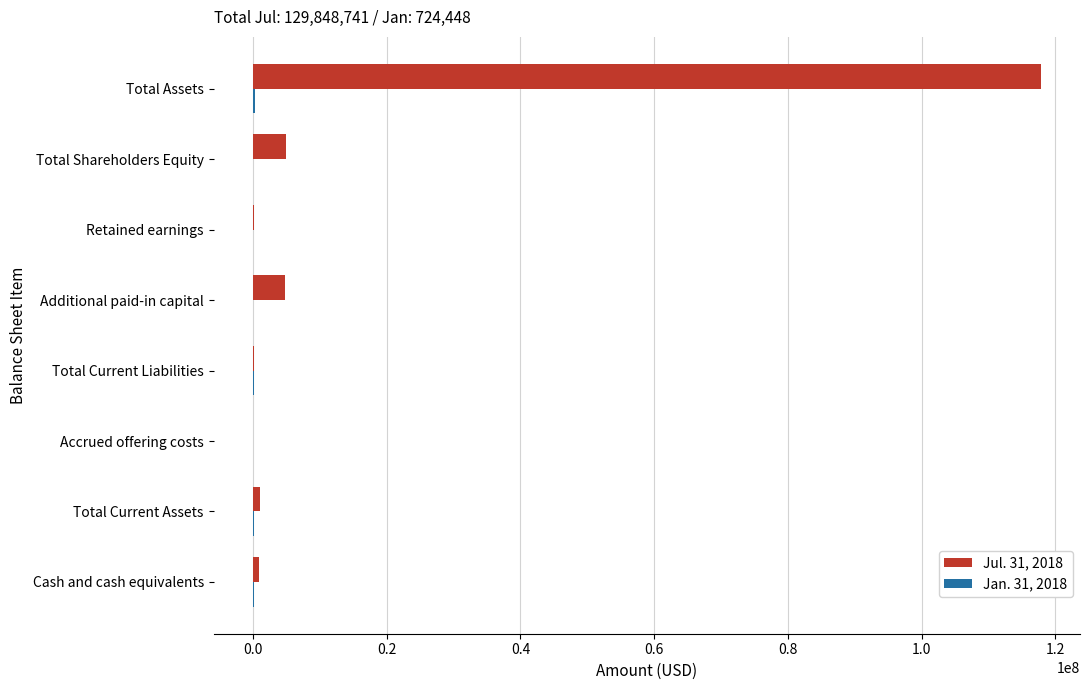

What is the maximum value shown in the chart?

117794293